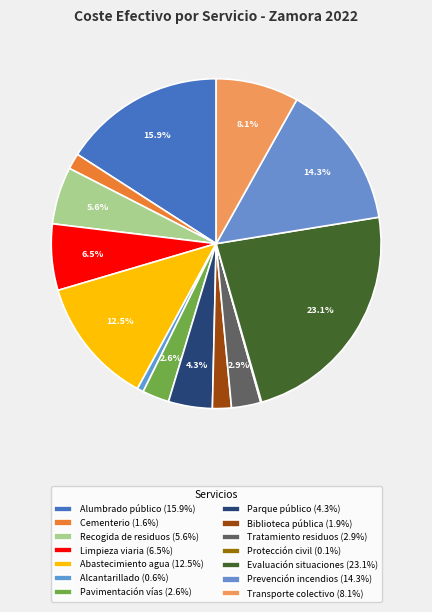

Approximately how many times larger is the value at Limpieza viaria compared to Tratamiento residuos?

2.3